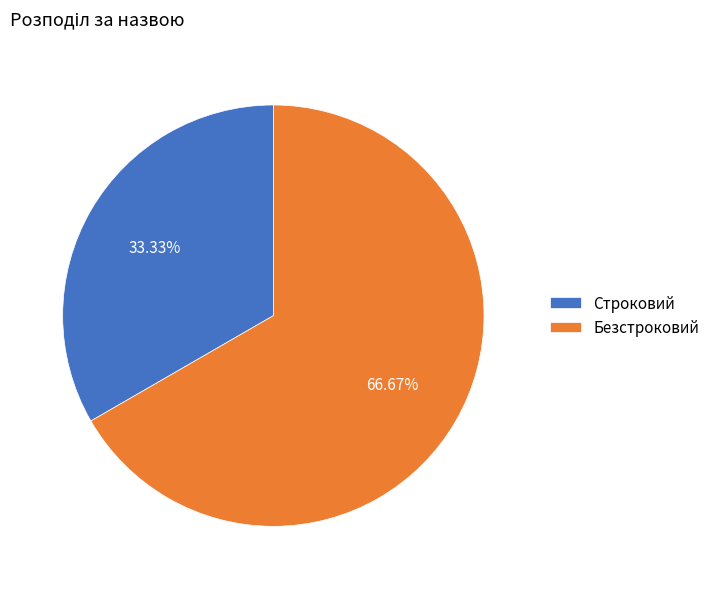

Does Строковий represent more than half of the total?

No